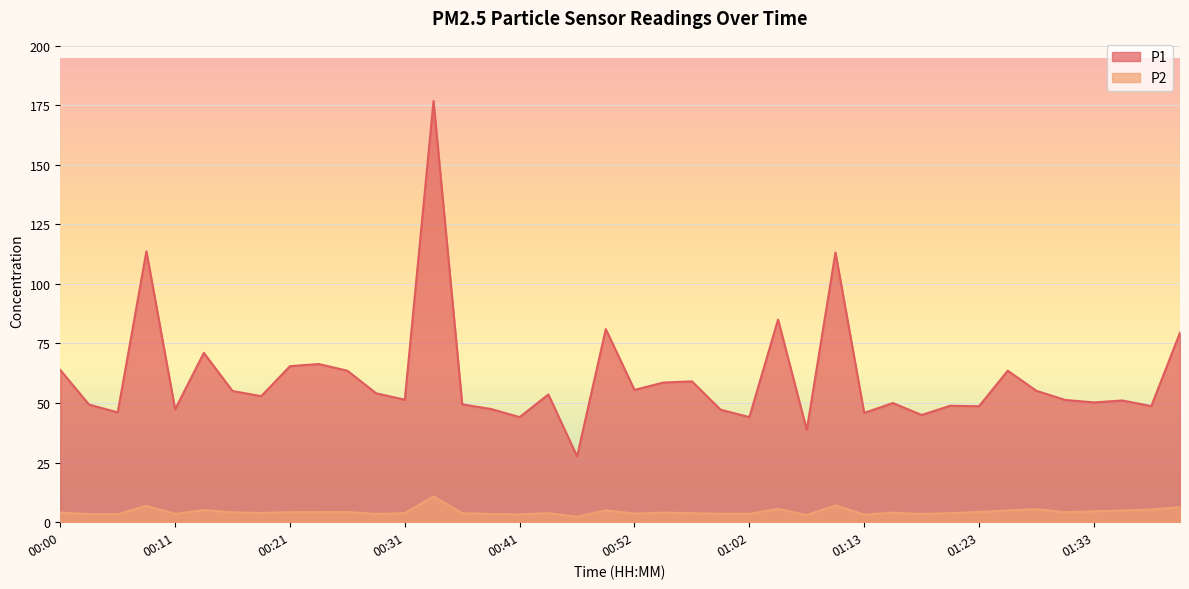

True or false: P1 and P2 cross at least once.

False